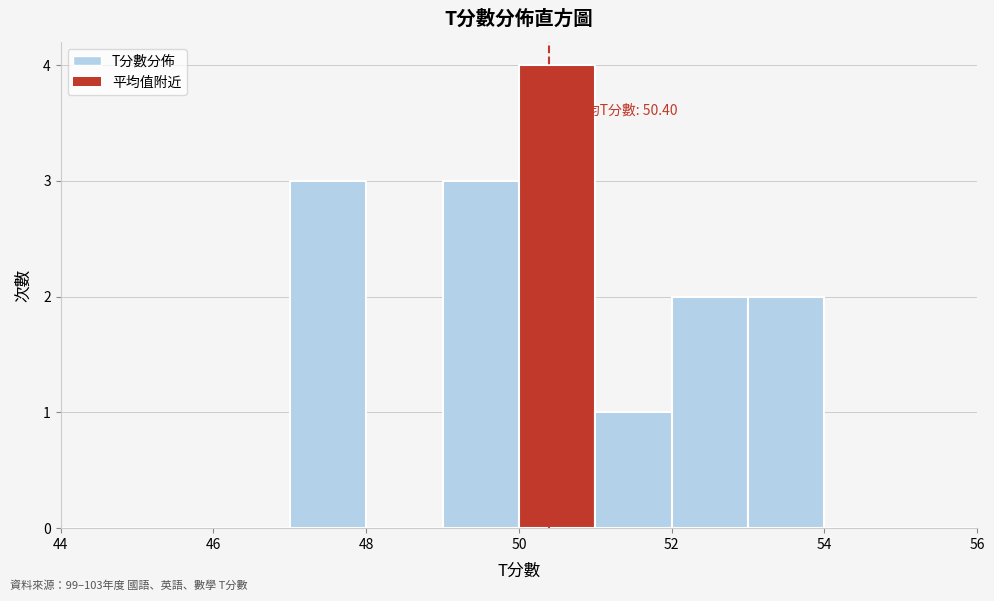

Over which range of the x-axis is the bar tallest?

50 to 51